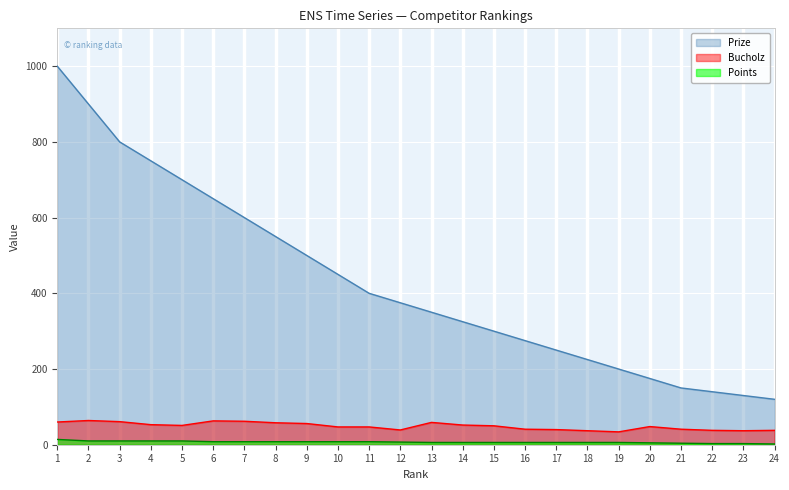

The value of Points at 16 is 4. True or false?

False